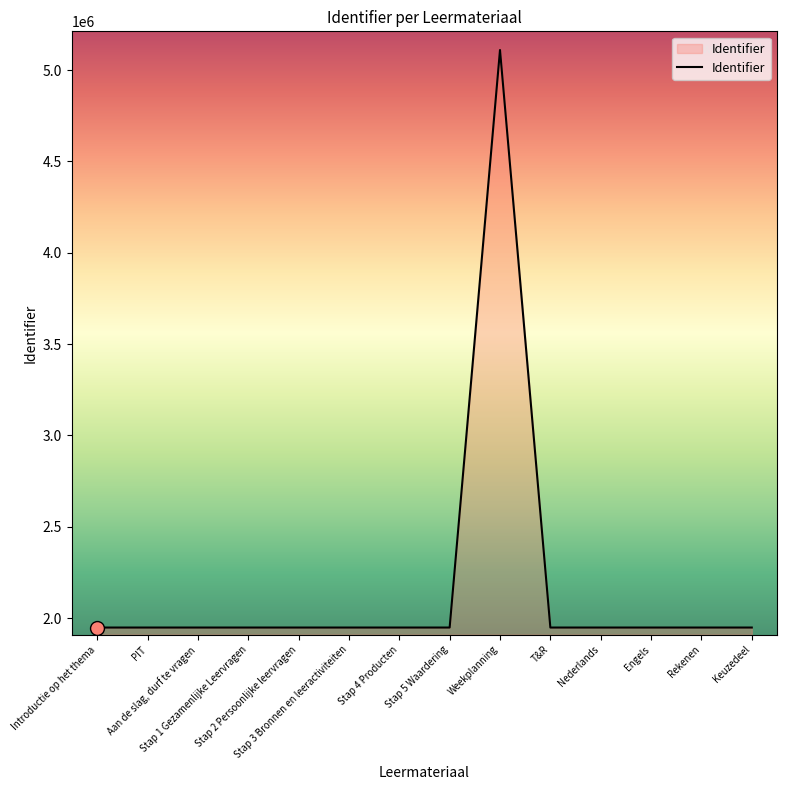

What is the smallest value displayed?

1948669